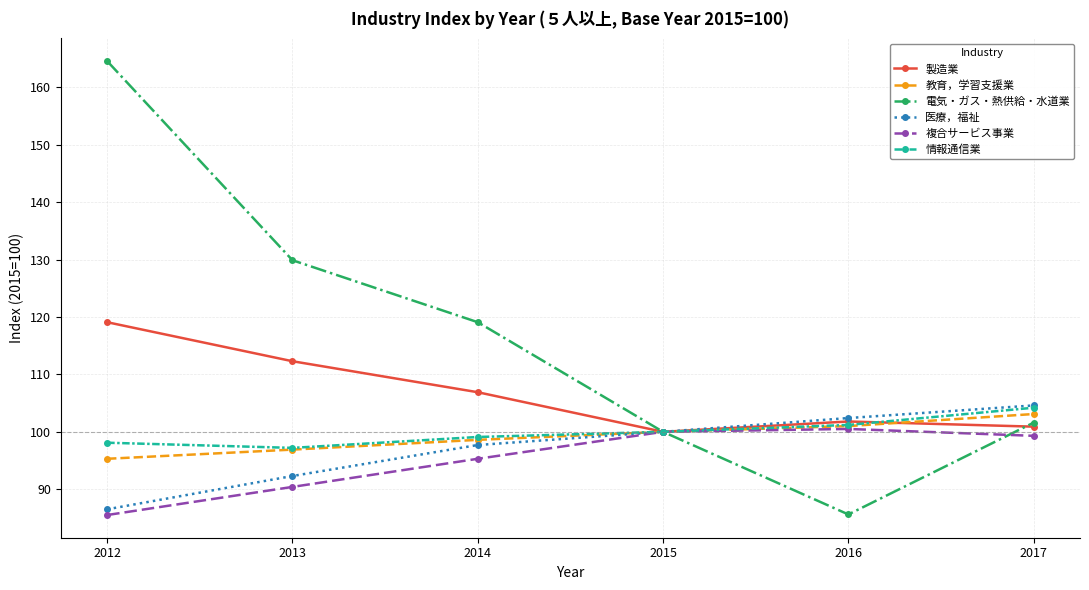

The 電気・ガス・熱供給・水道業 series shows 86.7 at 2013. True or false?

False